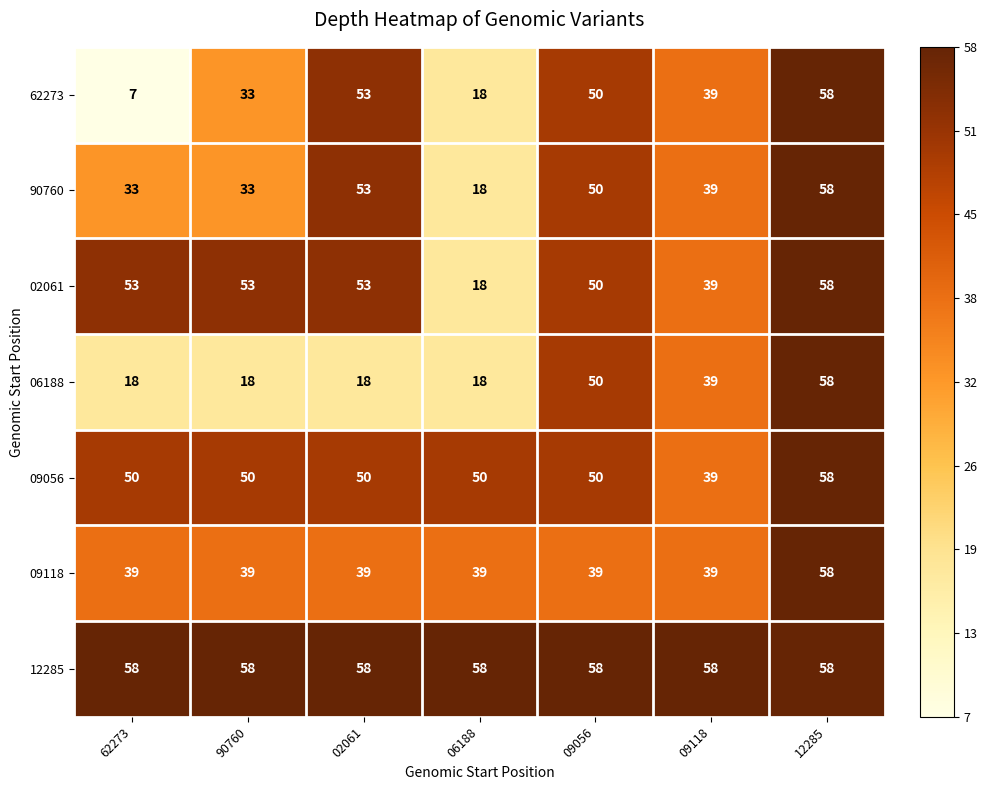

Where is 06188 nearest to the value 38?

09118